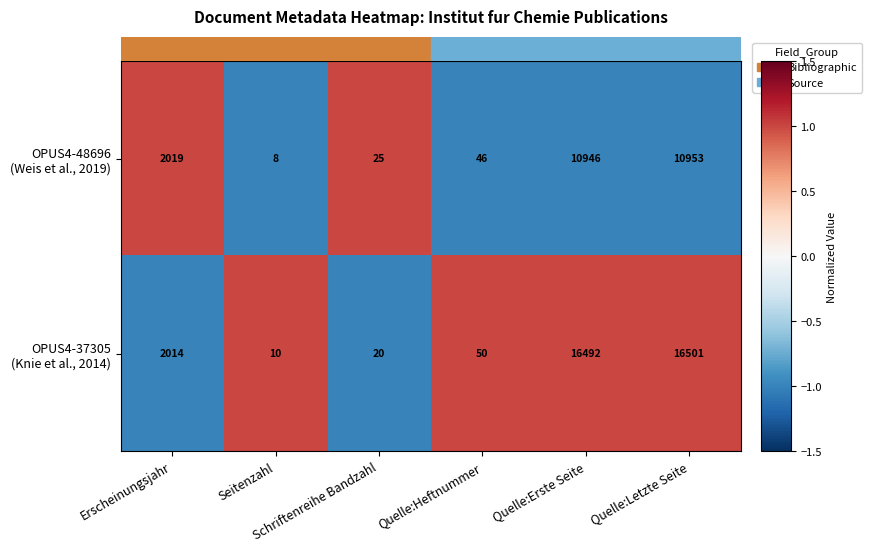

What is the greatest value displayed?

16501